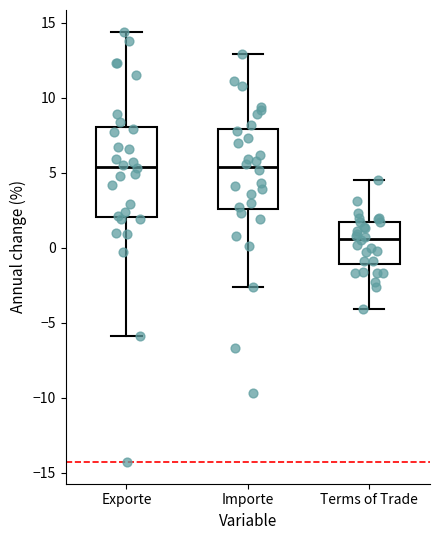

Which box is the tallest, from its lower edge to its upper edge?

Exporte